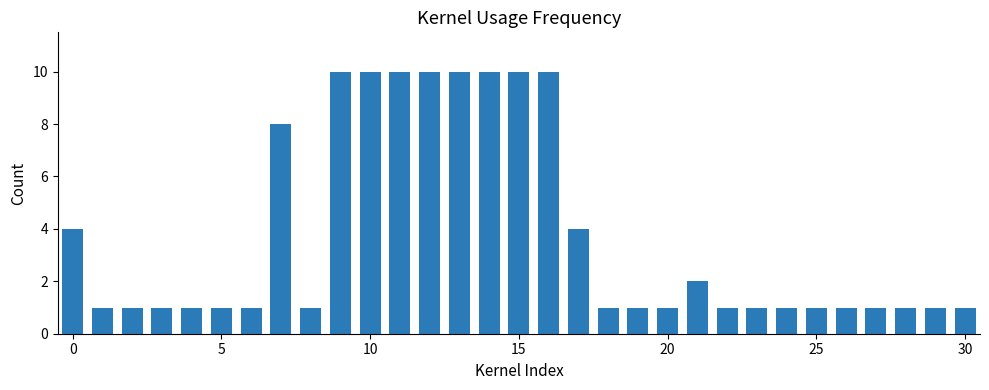

What is the maximum value shown in the chart?

10